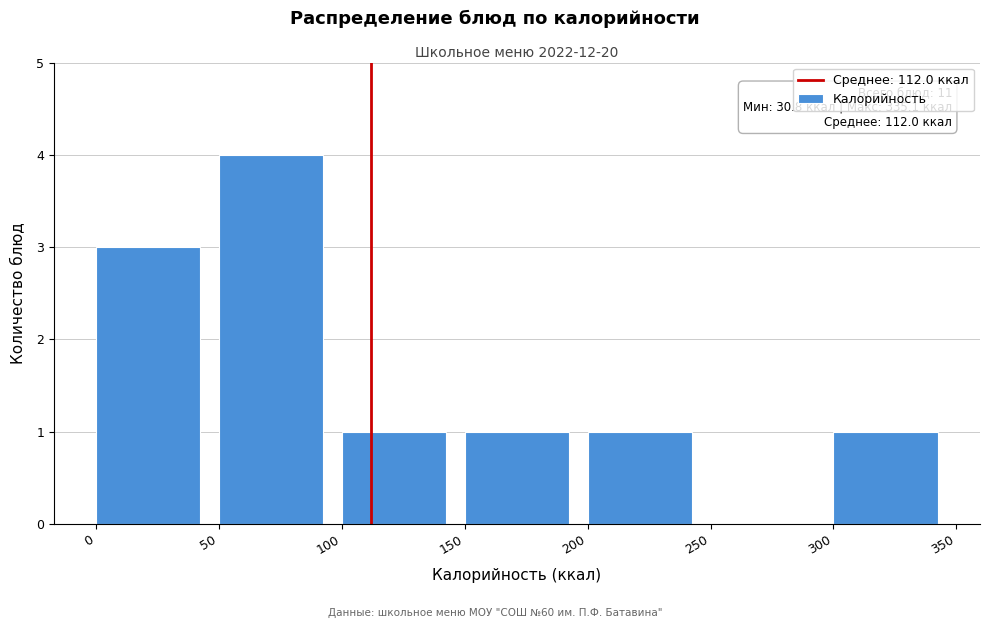

Which range on the x-axis has the tallest bar?

50 to 100